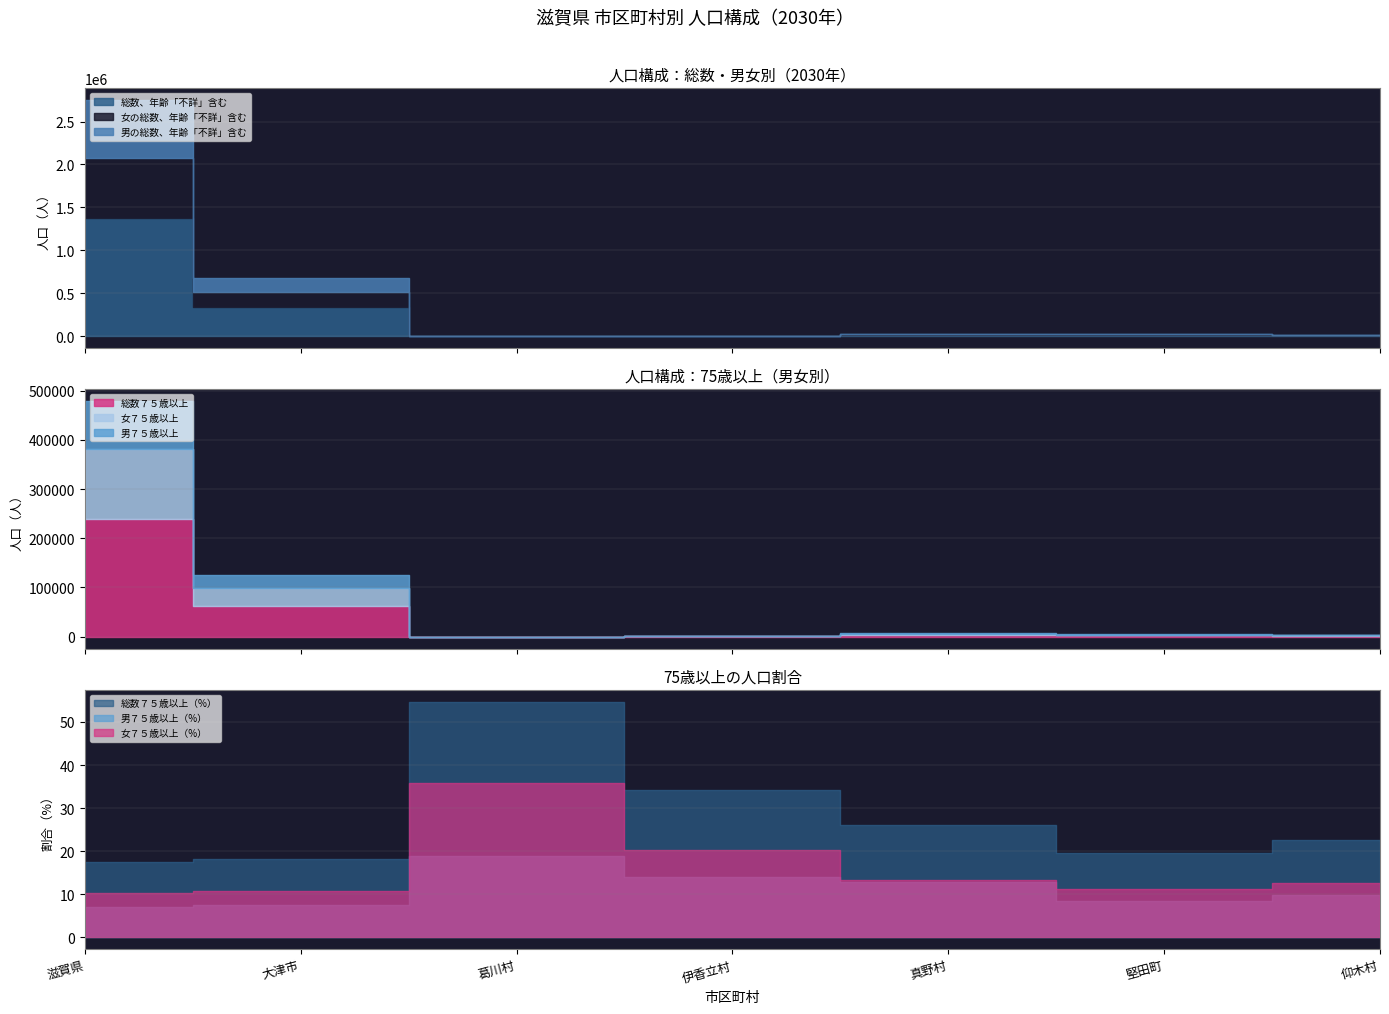

What is the difference between the highest and lowest values at 真野村?

10982